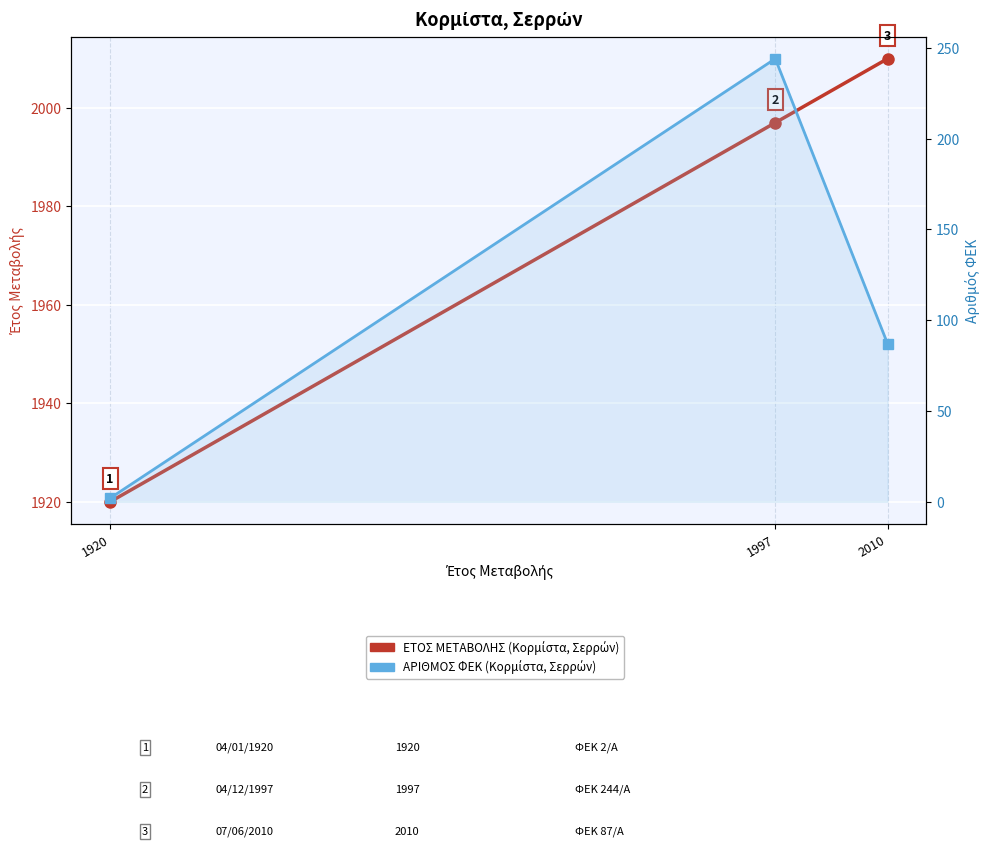

At 2010, list the series in order from largest to smallest.

ΕΤΟΣ ΜΕΤΑΒΟΛΗΣ, ΑΡΙΘΜΟΣ ΦΕΚ